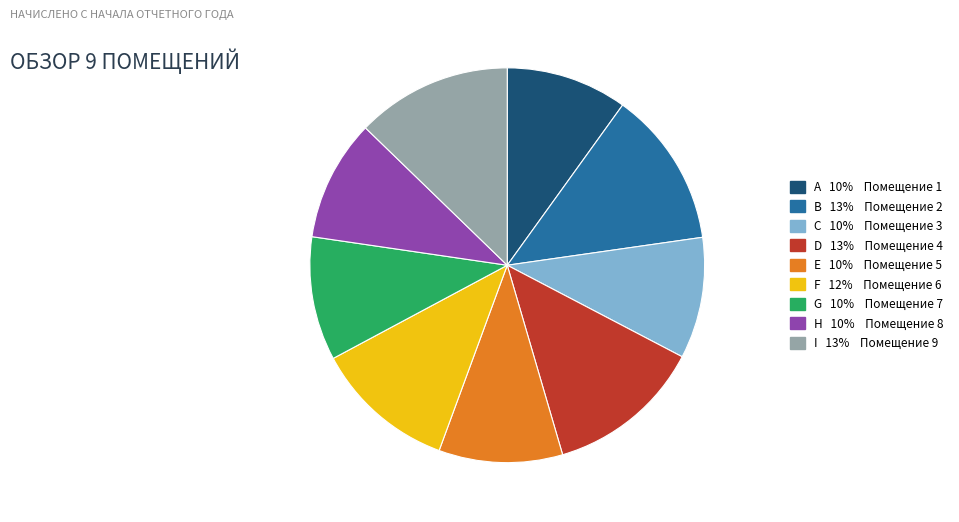

Does any single category account for the majority?

No